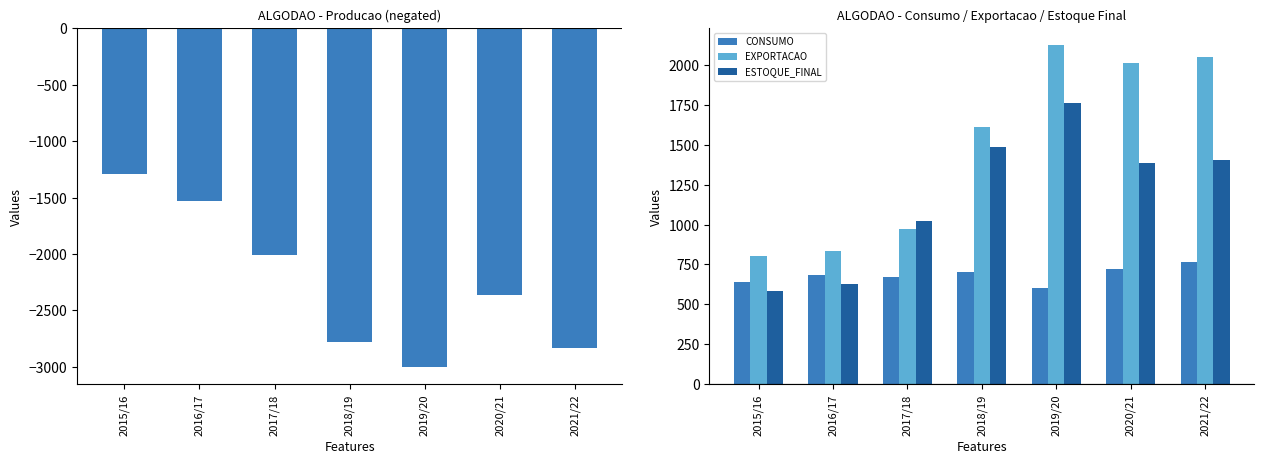

Which label corresponds to the largest value in the chart?

2019/20